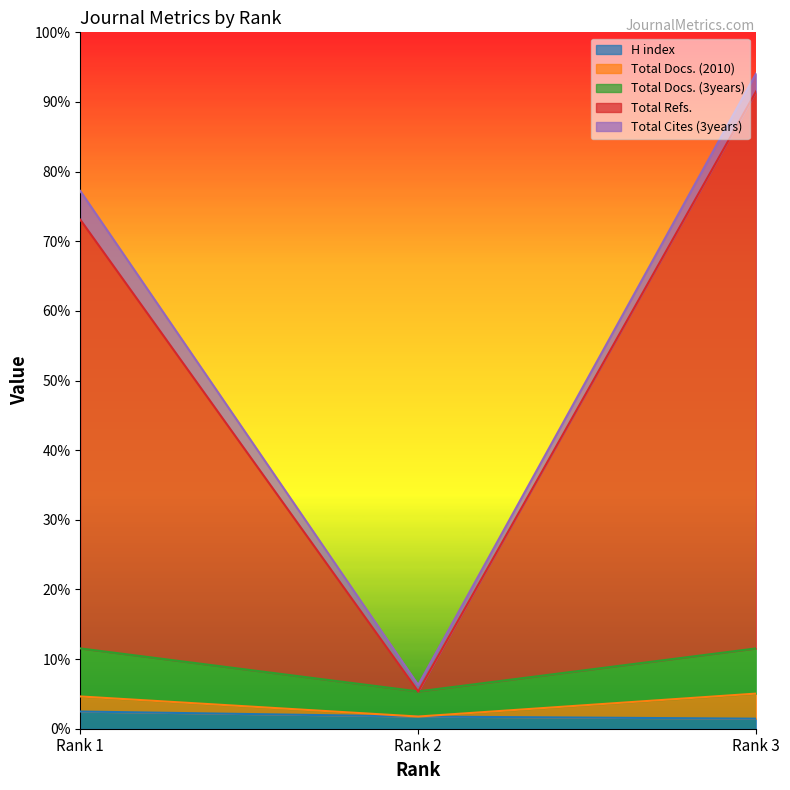

Between Rank 3 and Rank 1, which is larger?

Rank 1